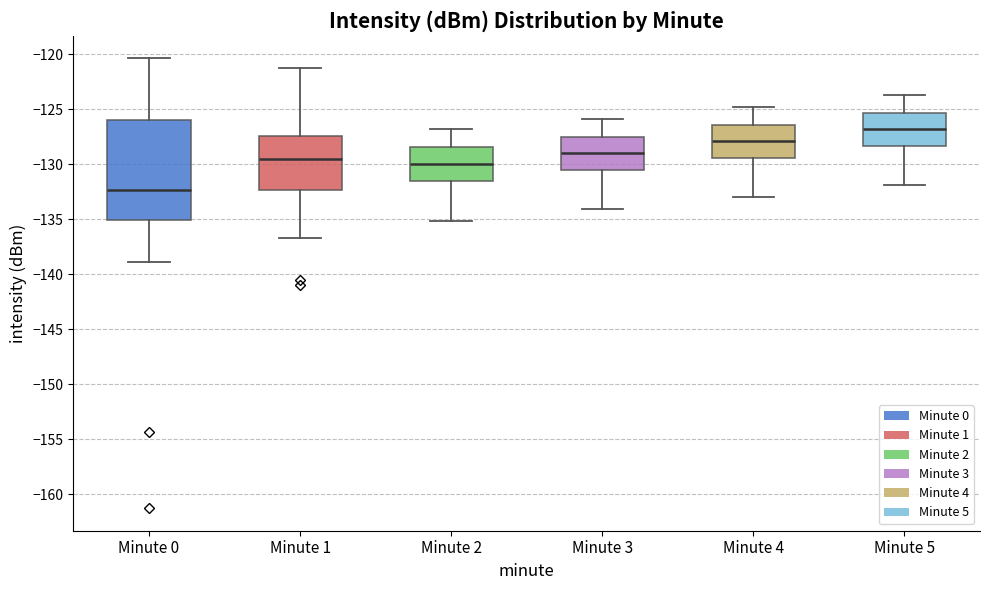

Comparing the boxes themselves (not the whiskers), which one is the tallest?

Minute 0